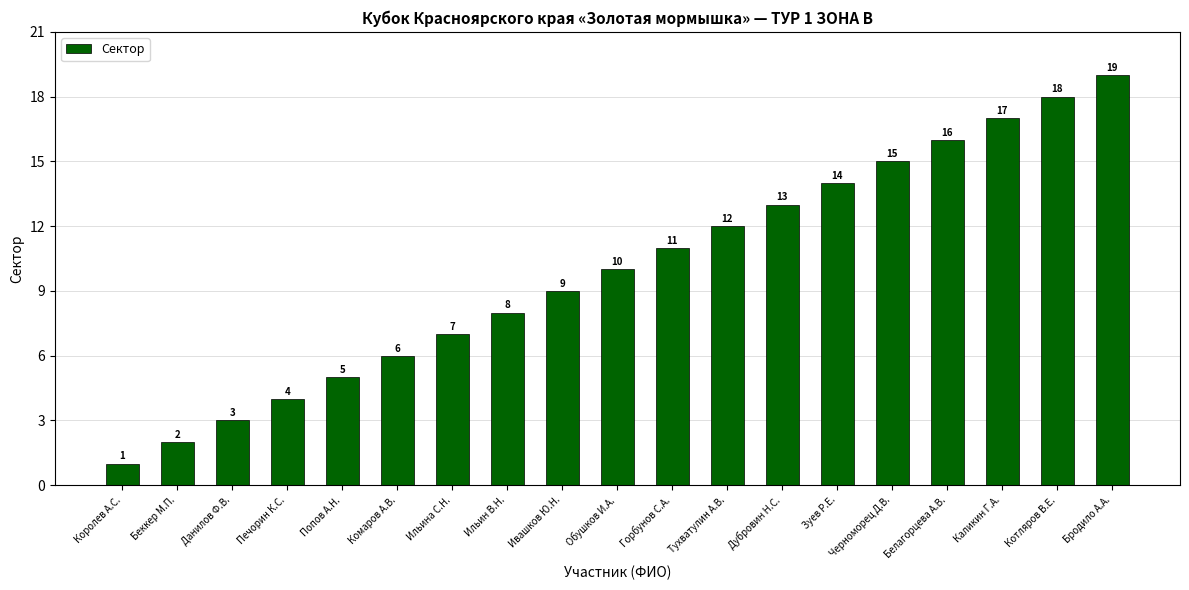

What is the change in value from Попов А.Н. to Обушков И.А.?

+5